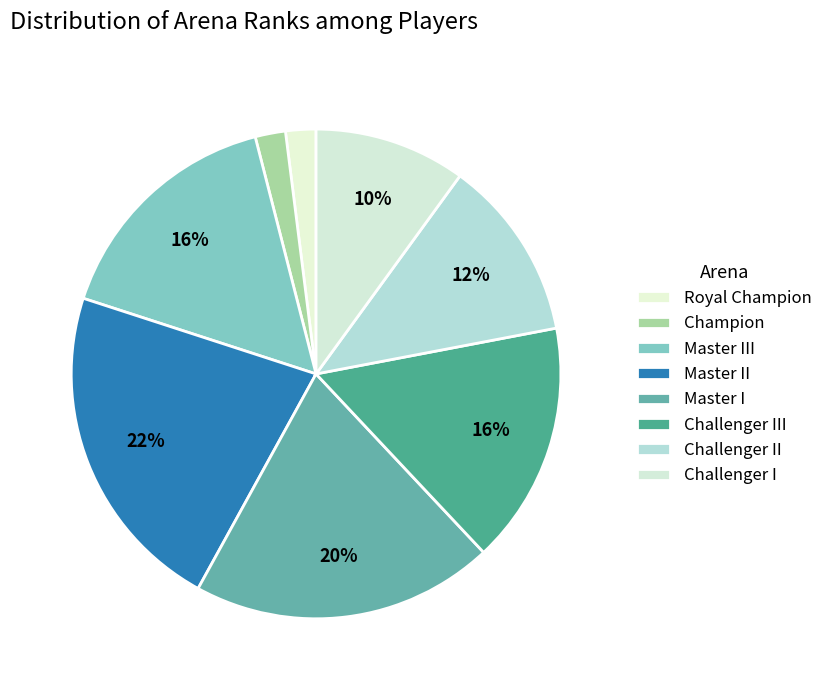

How many segments does this pie chart have?

8